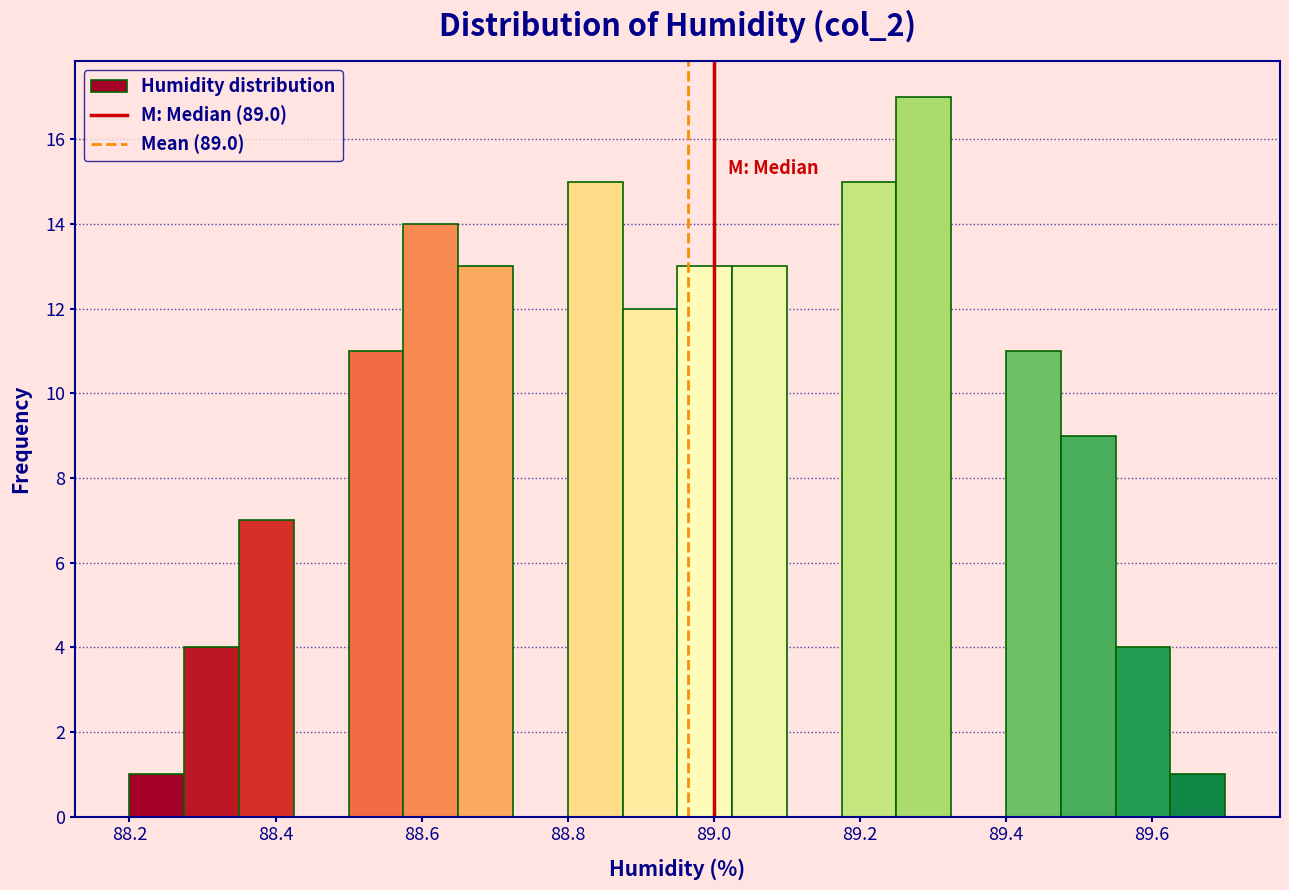

Read against the x-axis, roughly where is the centre of the tallest bar?

89.28